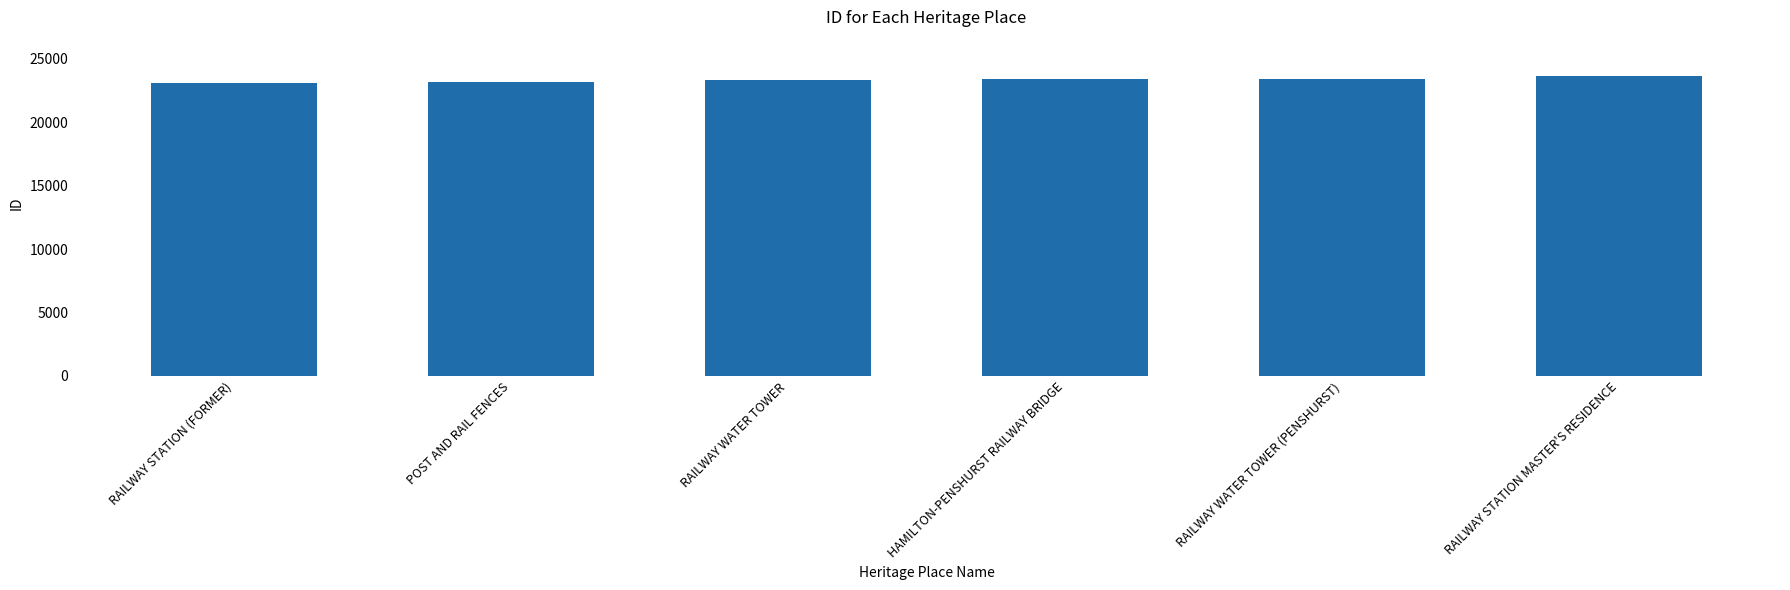

What is the greatest value displayed?

23617